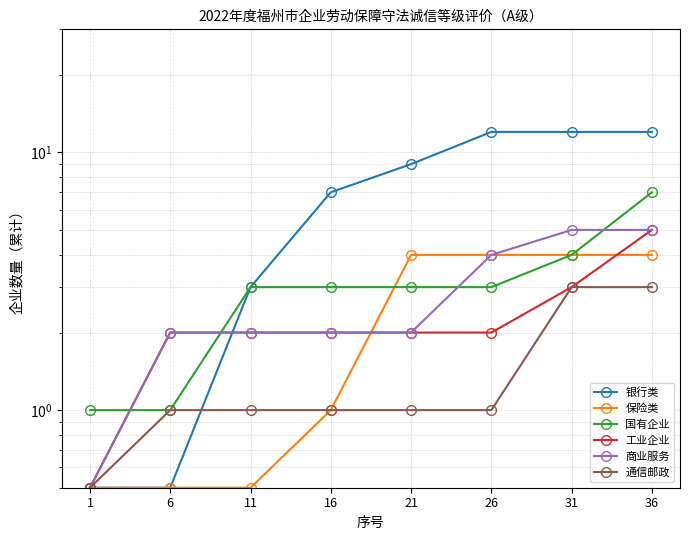

Which series has the largest total across all categories?

银行类